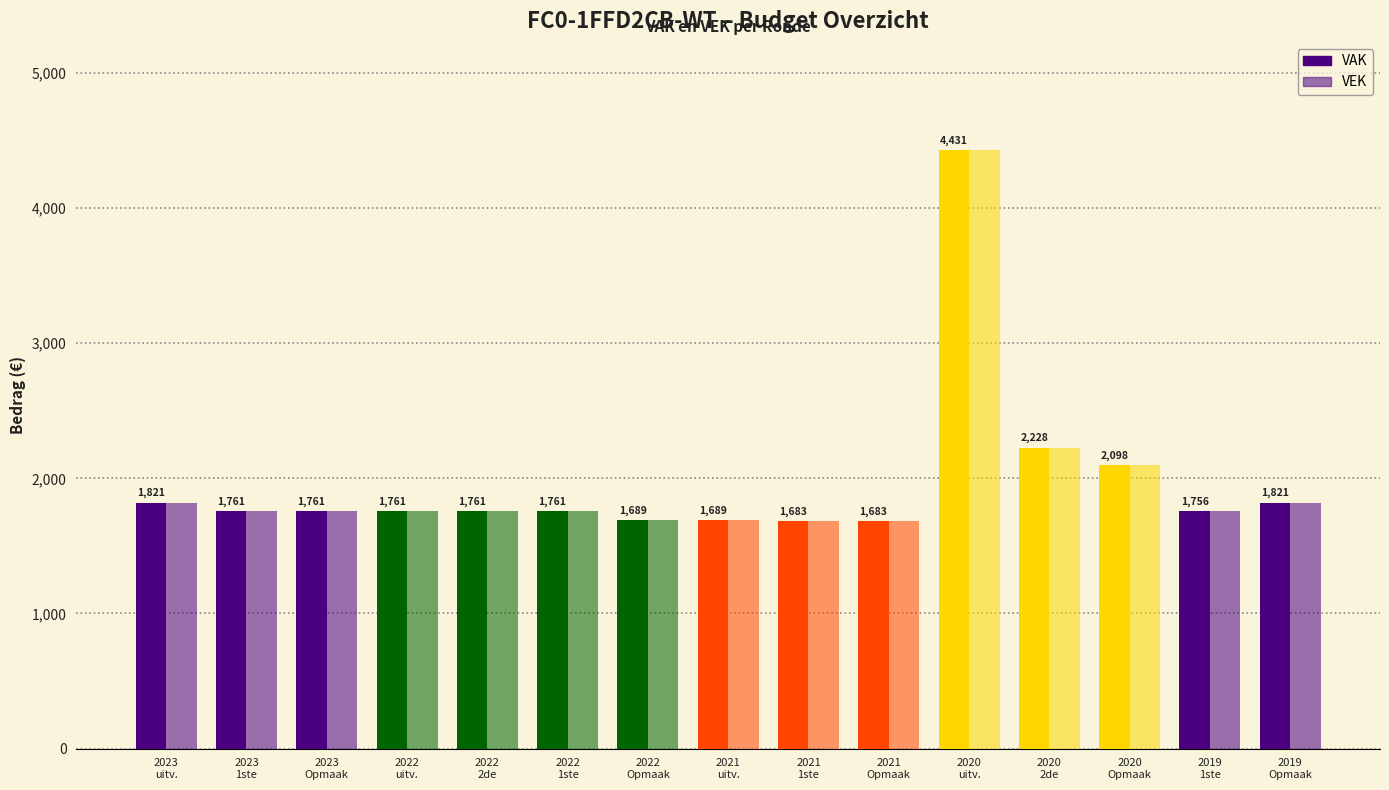

At how many categories does at least one series exceed 4422?

1